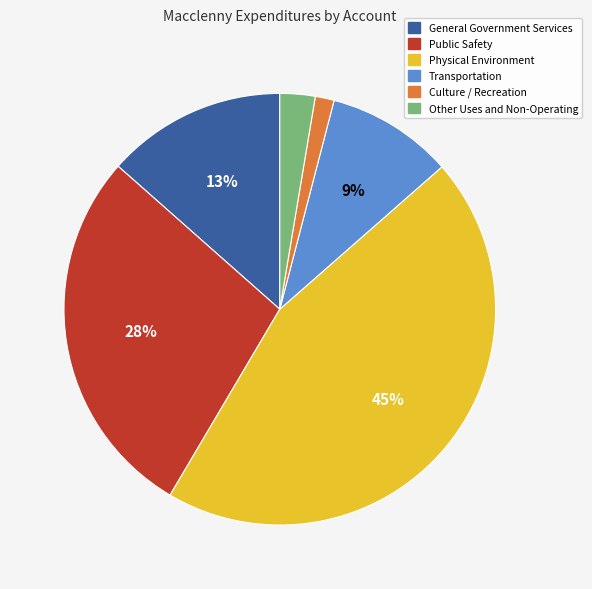

Between Transportation and Public Safety, which is larger?

Public Safety